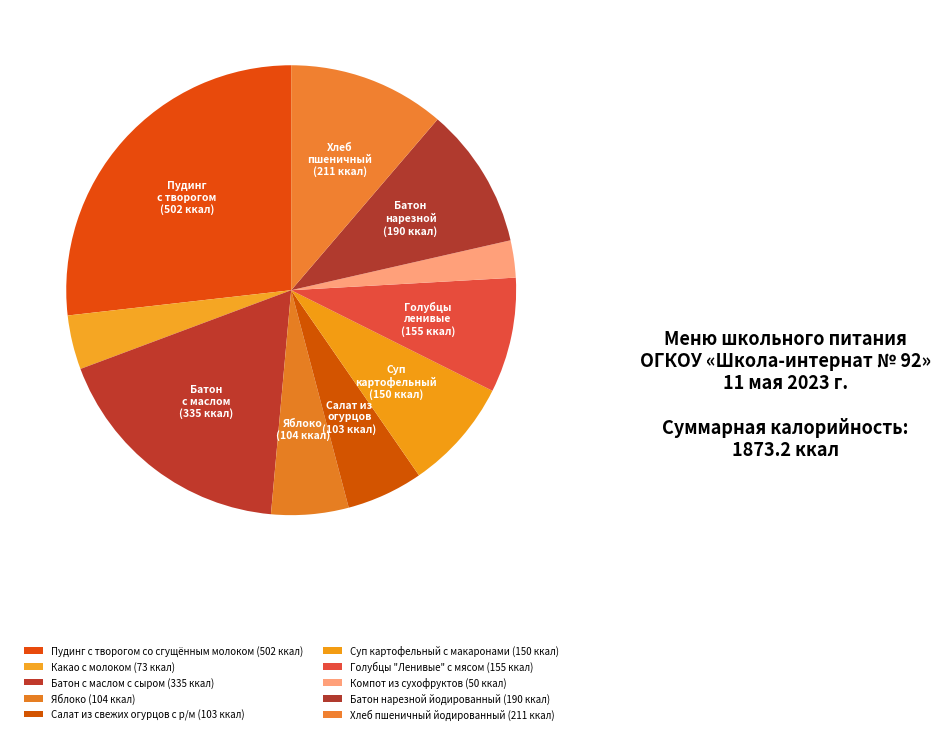

How many slices are in this pie chart?

10